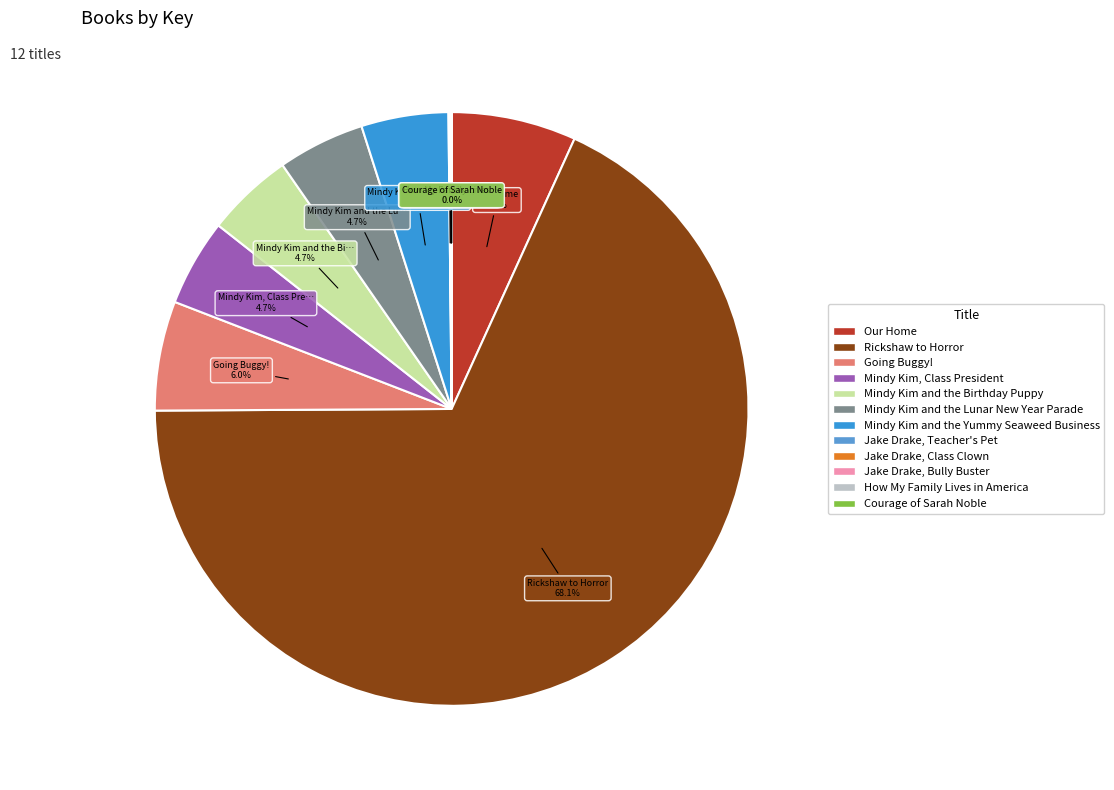

Approximately how many times larger is the value at Mindy Kim and the Yummy Seaweed Business compared to Mindy Kim, Class President?

1.0